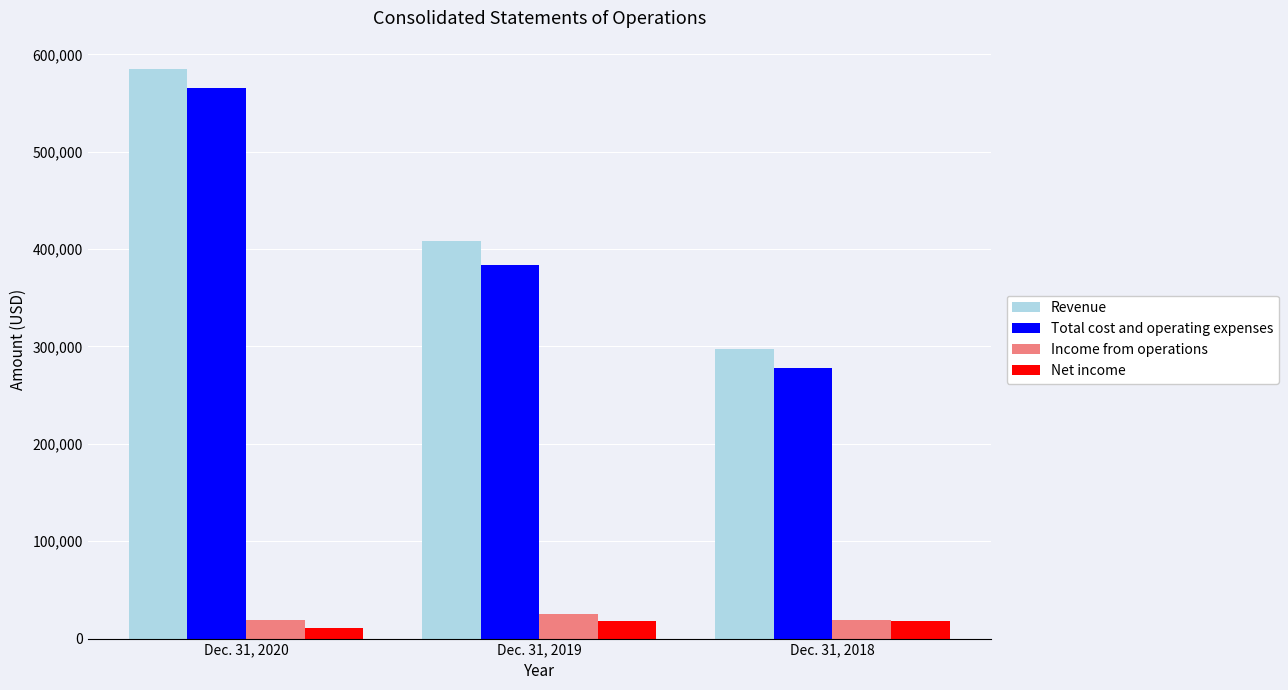

Read the Total cost and operating expenses value at Dec. 31, 2019, to the nearest 100.

383200